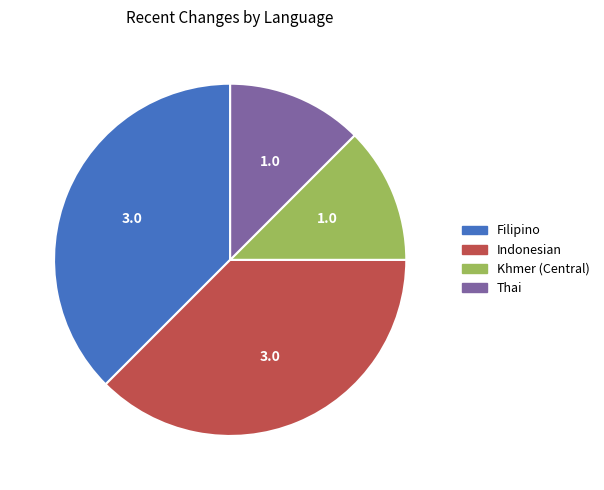

Count the number of slices in the pie.

4